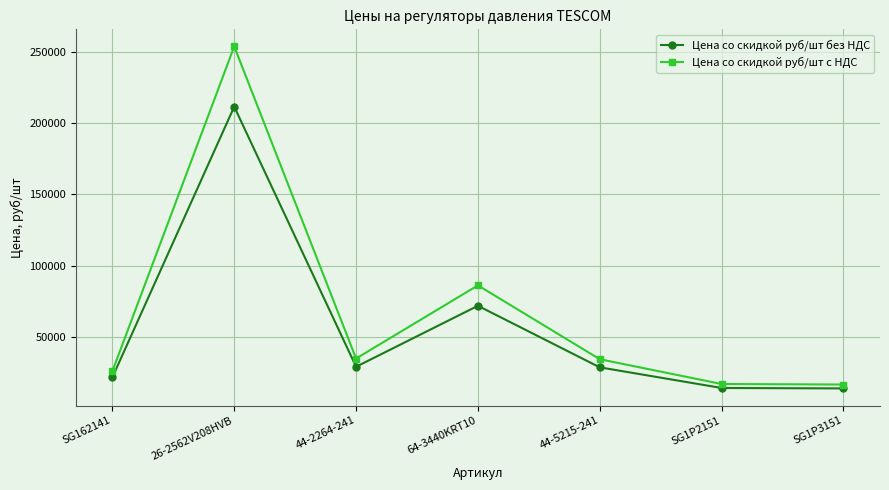

What is the value of the Цена со скидкой руб/шт без НДС point at the 1st from the left?

21486.3